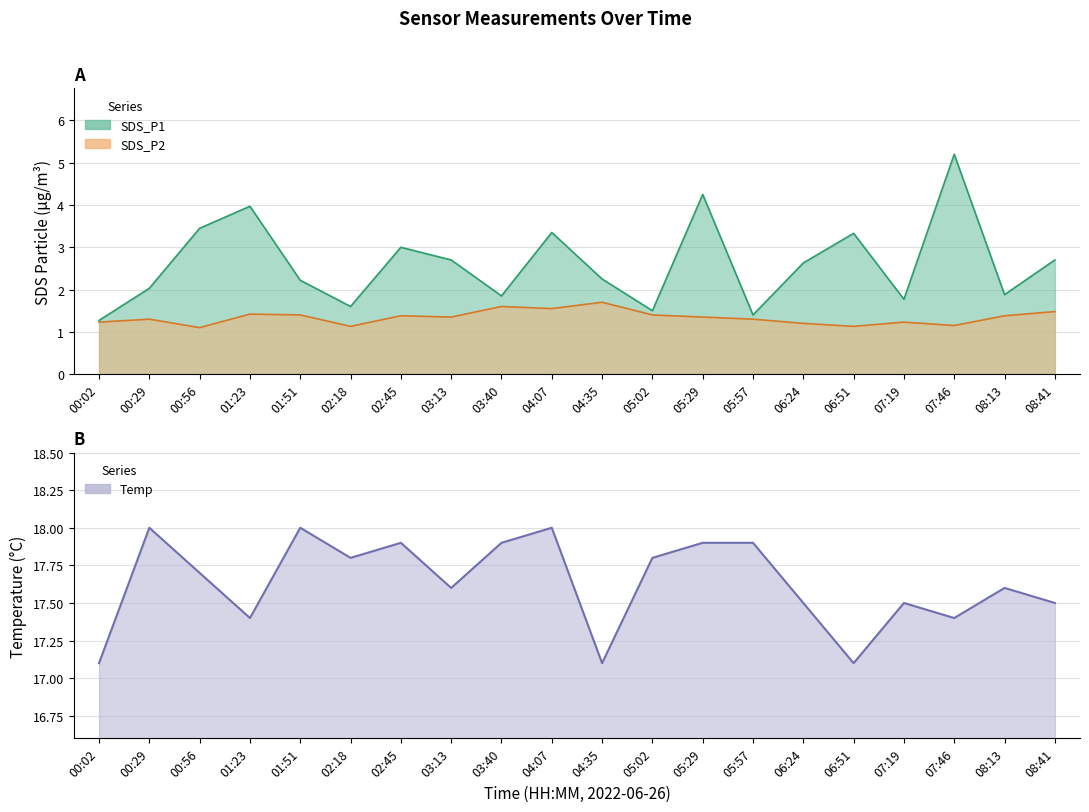

What is the approximate value of SDS_P1 at 06:51?

3.3